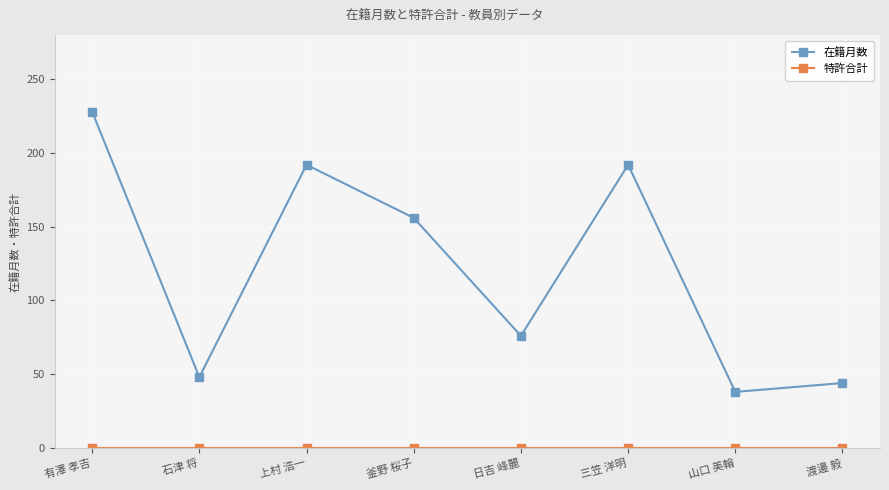

Is this an area chart (filled region under the line)?

No